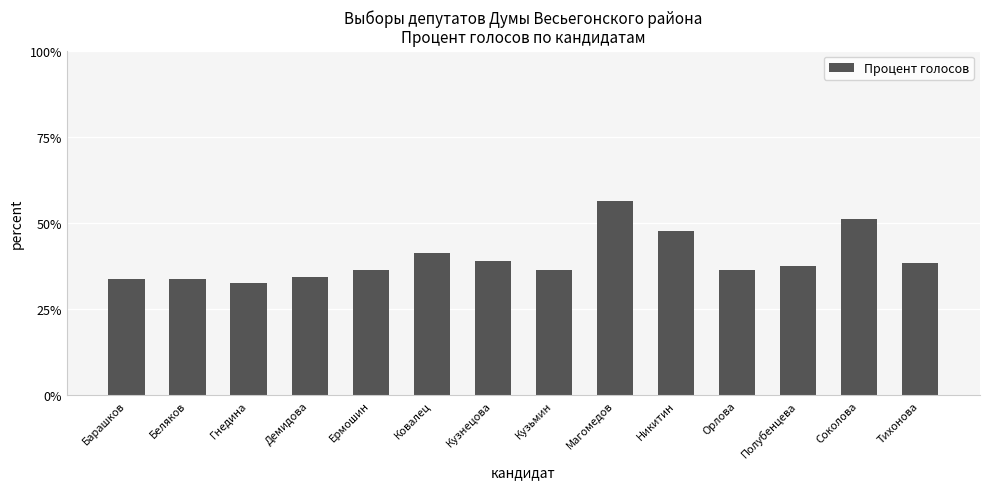

Is it true that the value at Кузьмин is 47.9?

False